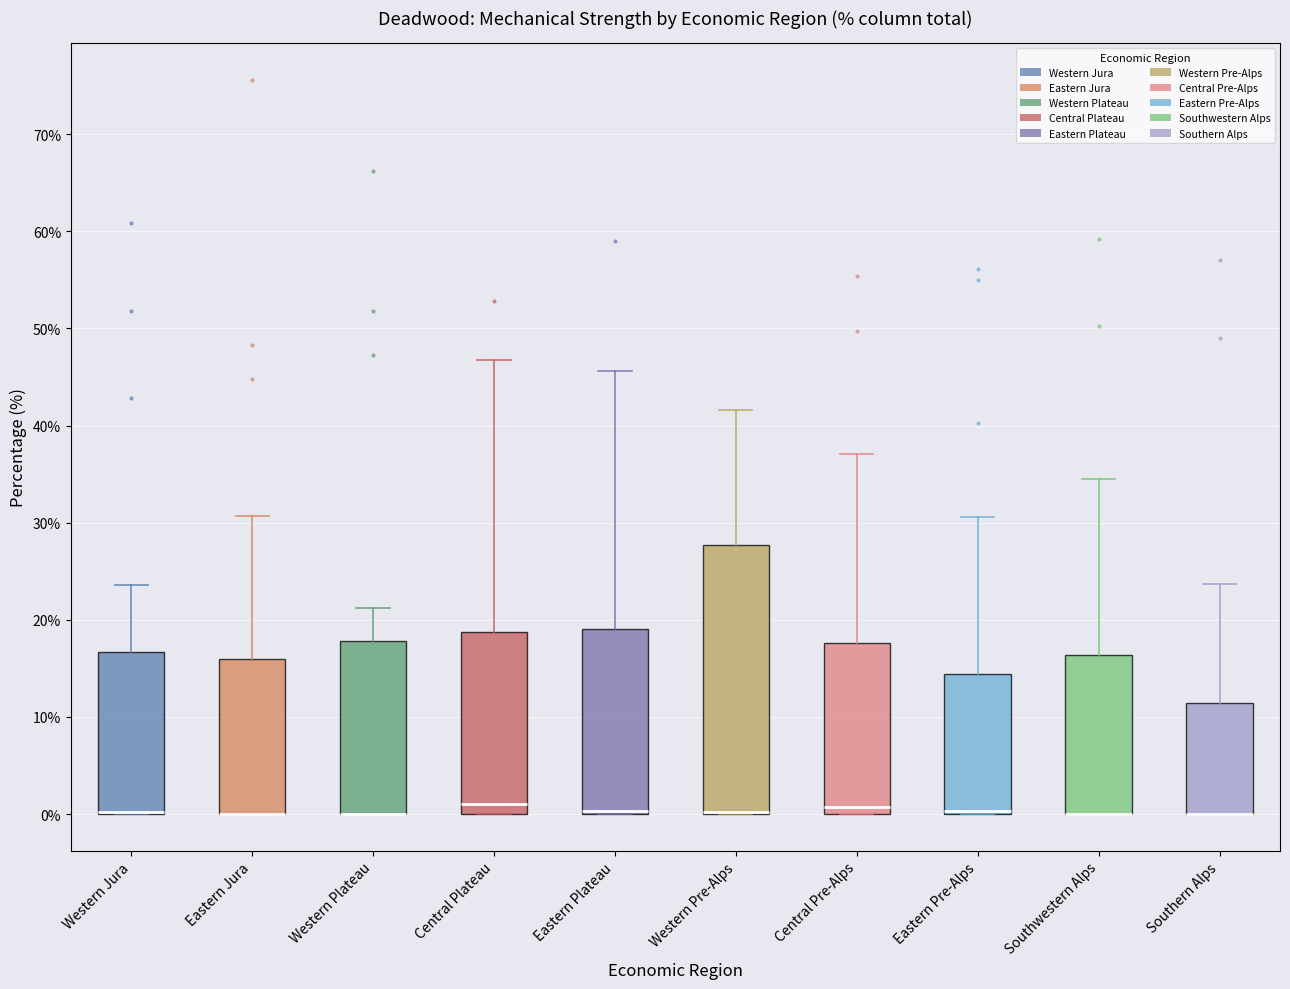

Reading left to right, read every box against the y-axis: the position of its median line, the range the box covers, and the ends of its whiskers. The values are not printed on the chart, so give them approximately, as read against the axis.

Western Jura: median 0 (drawn on the box's lower edge), box 0 to 17, whiskers 0 to 24
Eastern Jura: median 0 (drawn on the box's lower edge), box 0 to 16, whiskers 0 to 31
Western Plateau: median 0 (drawn on the box's lower edge), box 0 to 18, whiskers 0 to 21
Central Plateau: median 1, box 0 to 19, whiskers 0 to 47
Eastern Plateau: median 0 (drawn on the box's lower edge), box 0 to 19, whiskers 0 to 46
Western Pre-Alps: median 0 (drawn on the box's lower edge), box 0 to 28, whiskers 0 to 42
Central Pre-Alps: median 1, box 0 to 18, whiskers 0 to 37
Eastern Pre-Alps: median 0 (drawn on the box's lower edge), box 0 to 14, whiskers 0 to 31
Southwestern Alps: median 0 (drawn on the box's lower edge), box 0 to 16, whiskers 0 to 35
Southern Alps: median 0 (drawn on the box's lower edge), box 0 to 11, whiskers 0 to 24